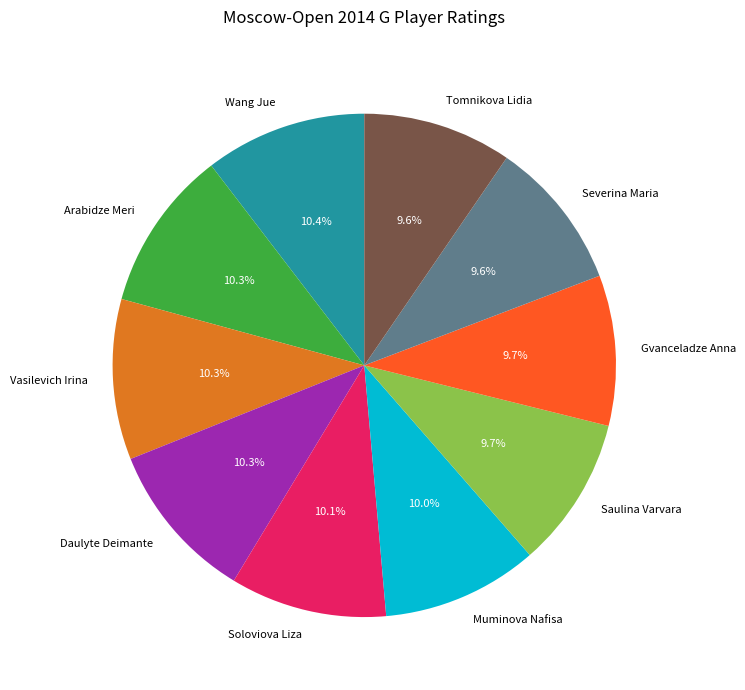

How many slices are in this pie chart?

10